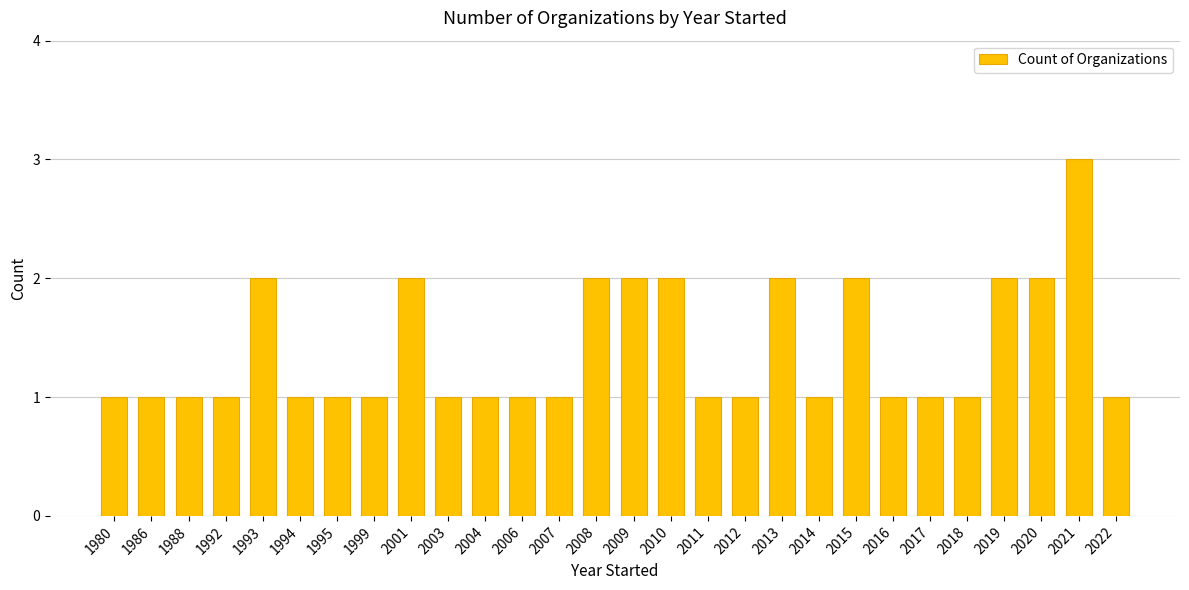

Is it true that the value at 2021 is 5?

False